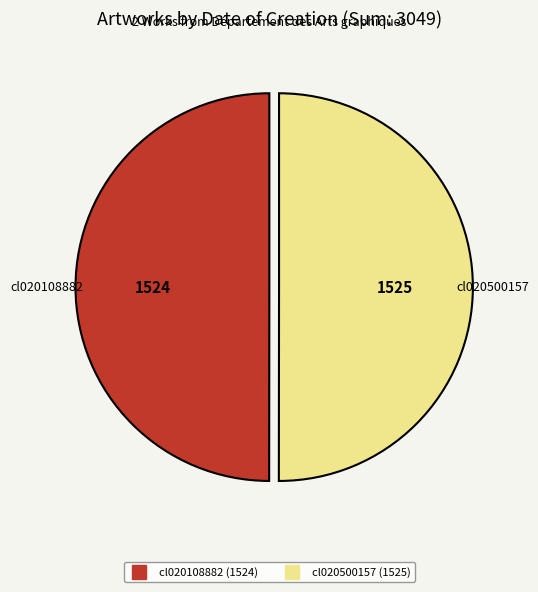

Is it true that cl020108882 is 45% of the pie?

False